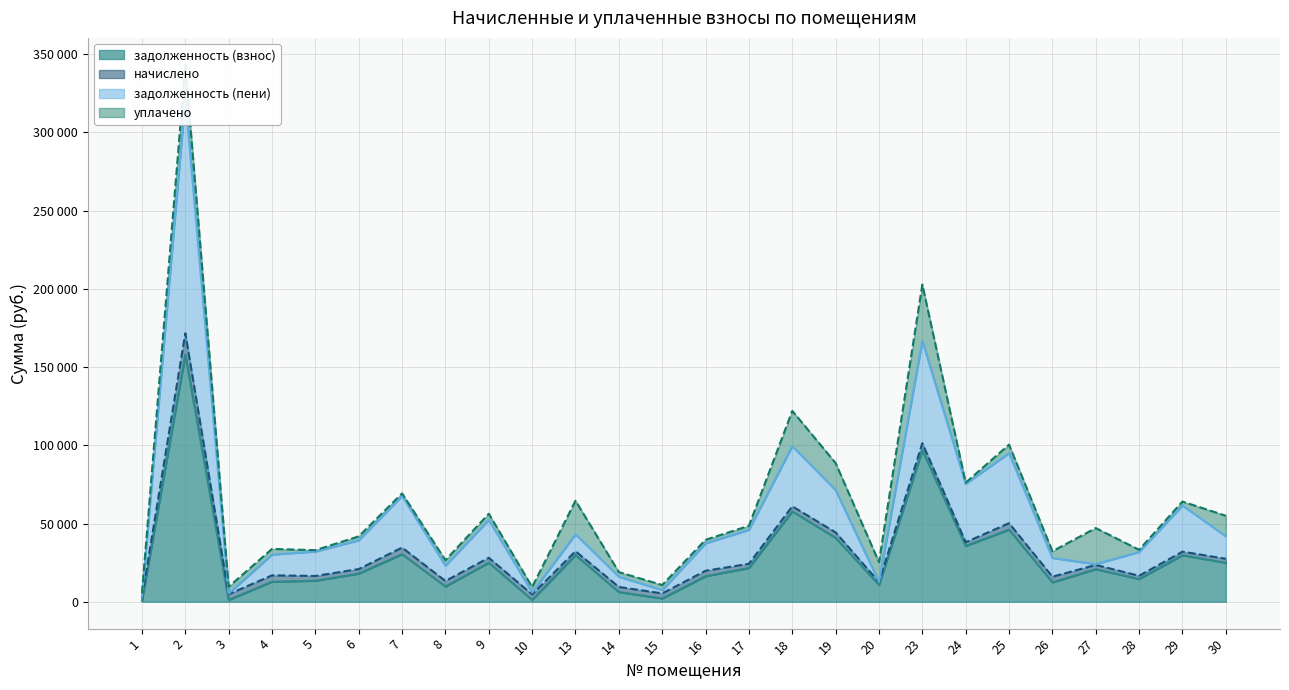

Which series has the widest spread of values?

задолженность (пени)